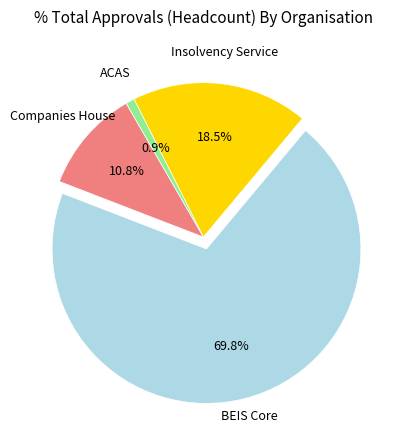

Count the number of slices in the pie.

4